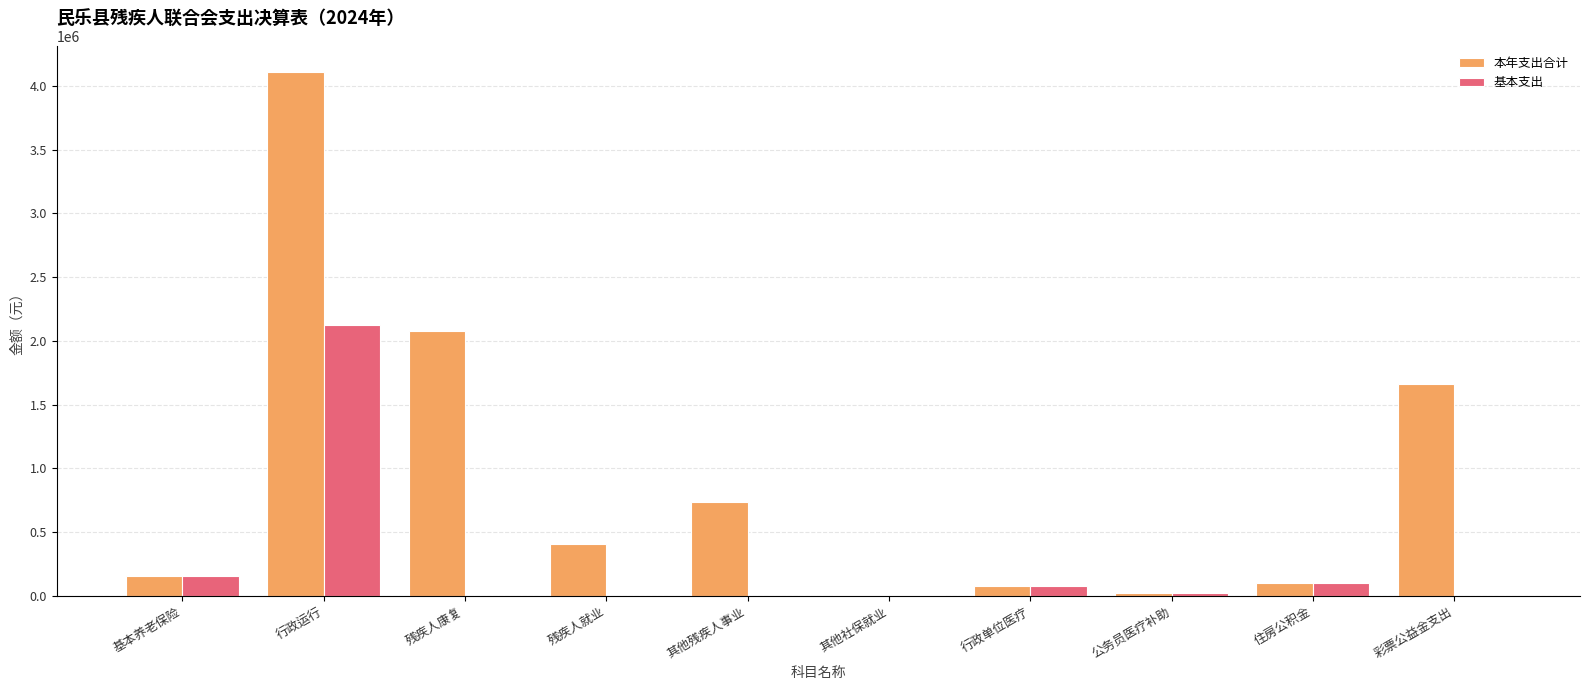

Which series has the largest total across all categories?

本年支出合计